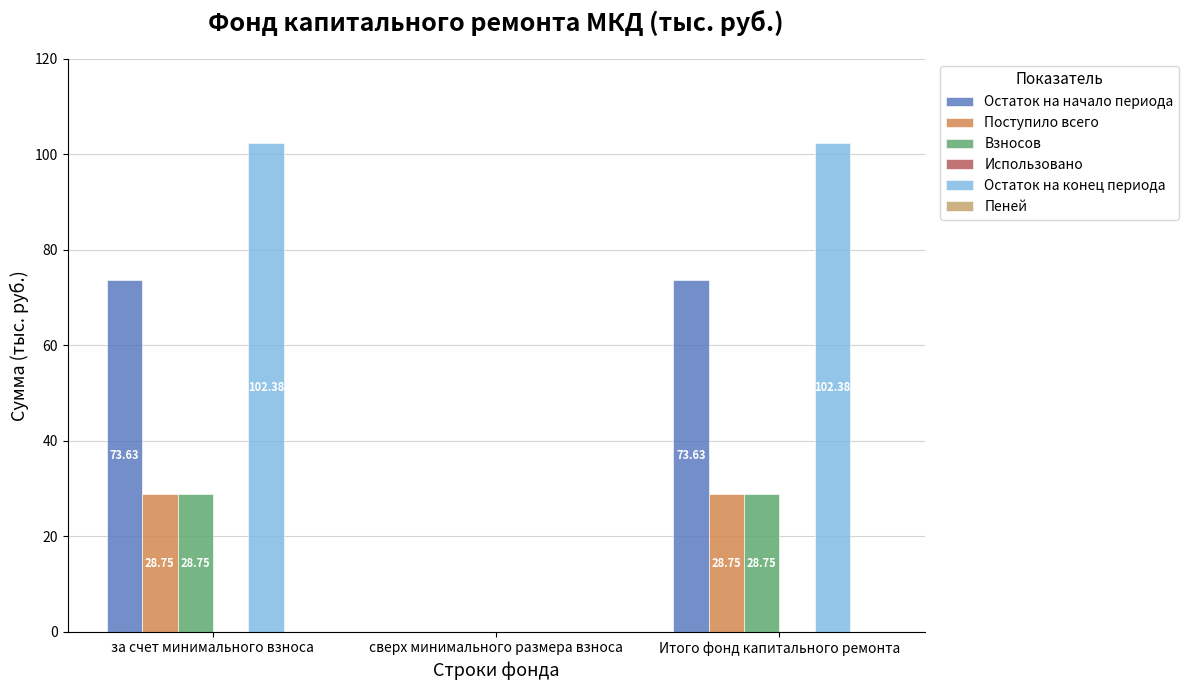

Are the bars horizontal?

No